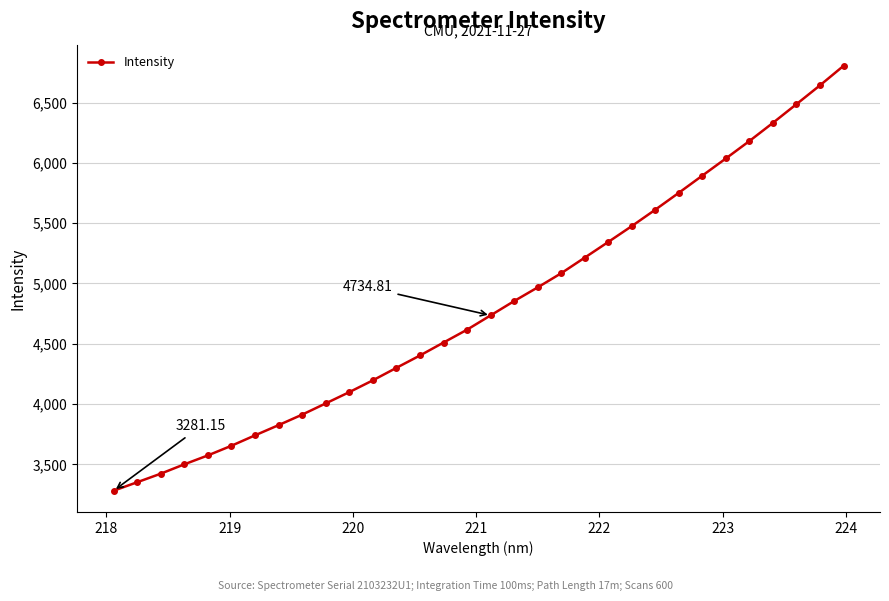

What is the difference between the second highest and minimum values?

3361.7